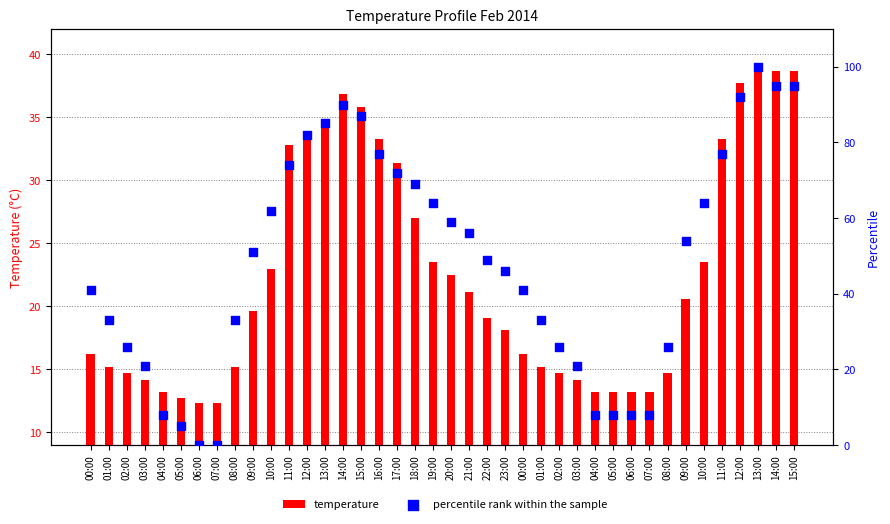

Which series contains the highest Y value?

percentile rank within the sample